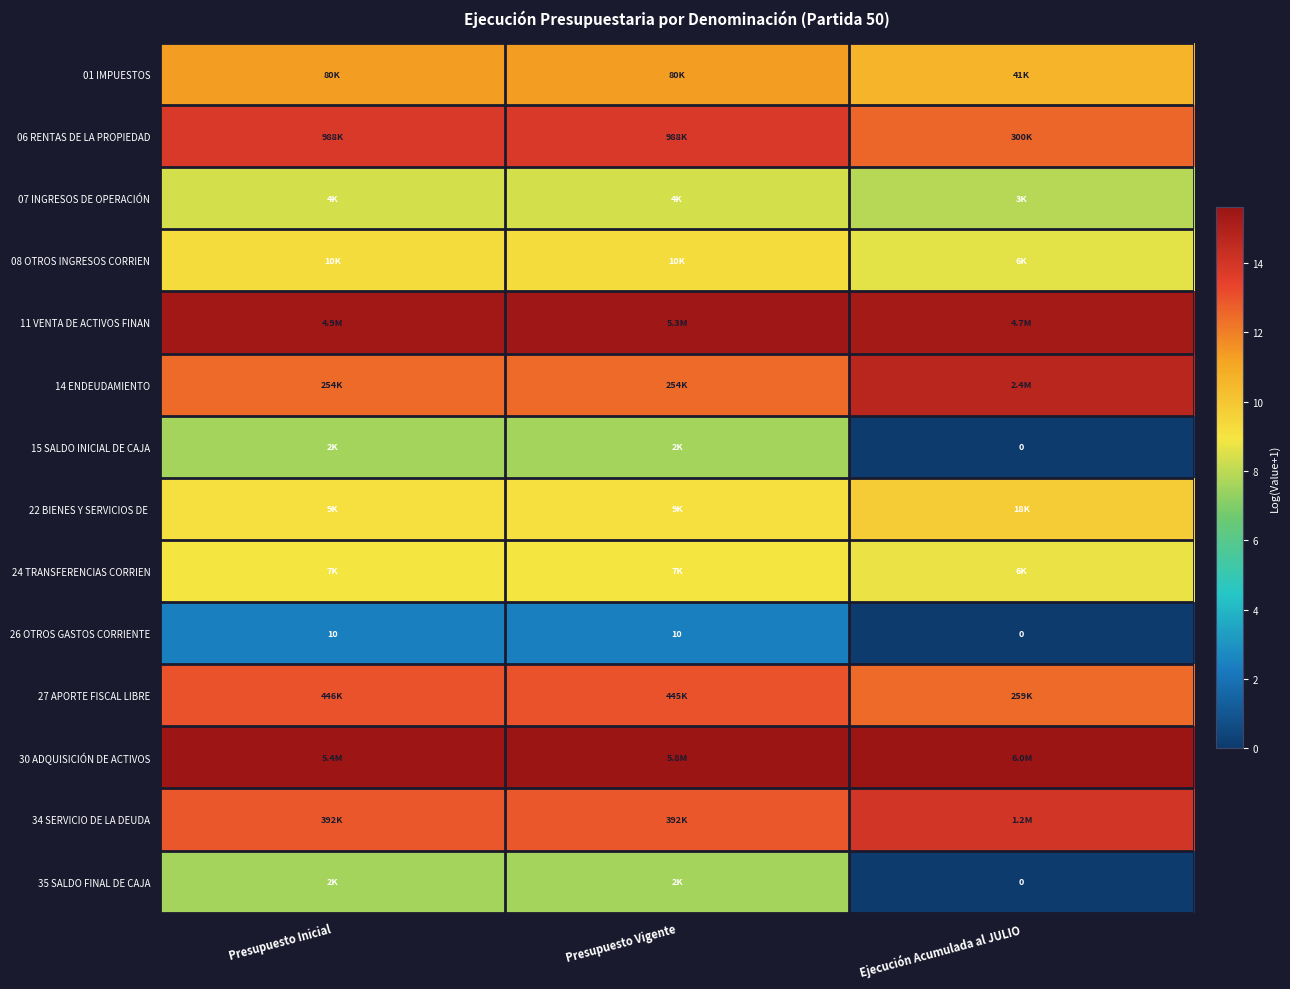

At how many categories does at least one series exceed 5?

3